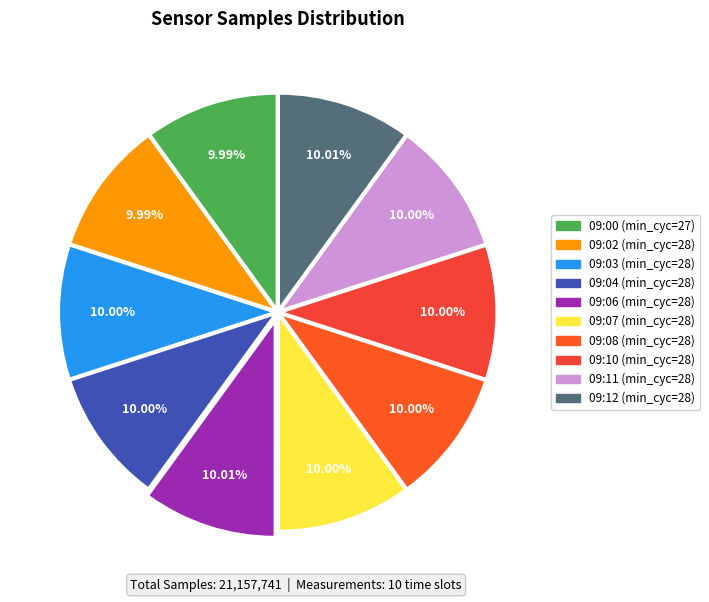

How many segments does this pie chart have?

10